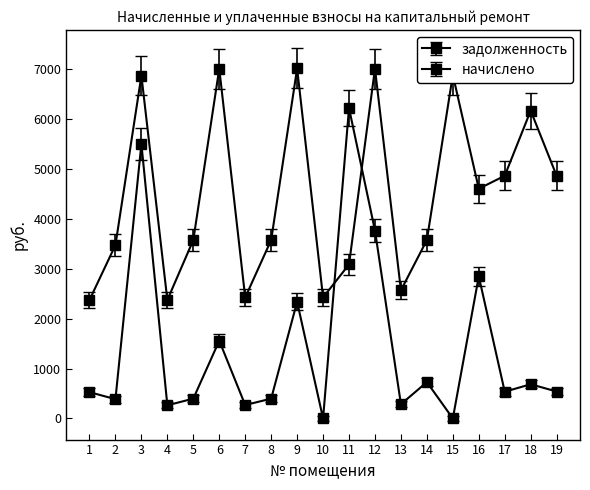

How many distinct data groups are displayed?

2